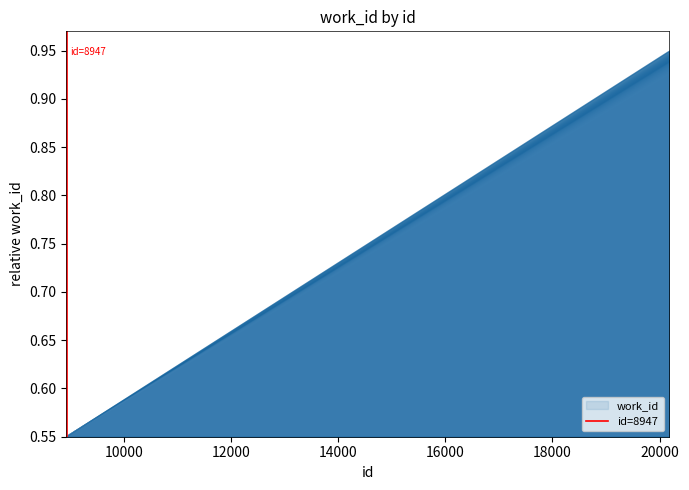

How many values are between 0 and 1?

2